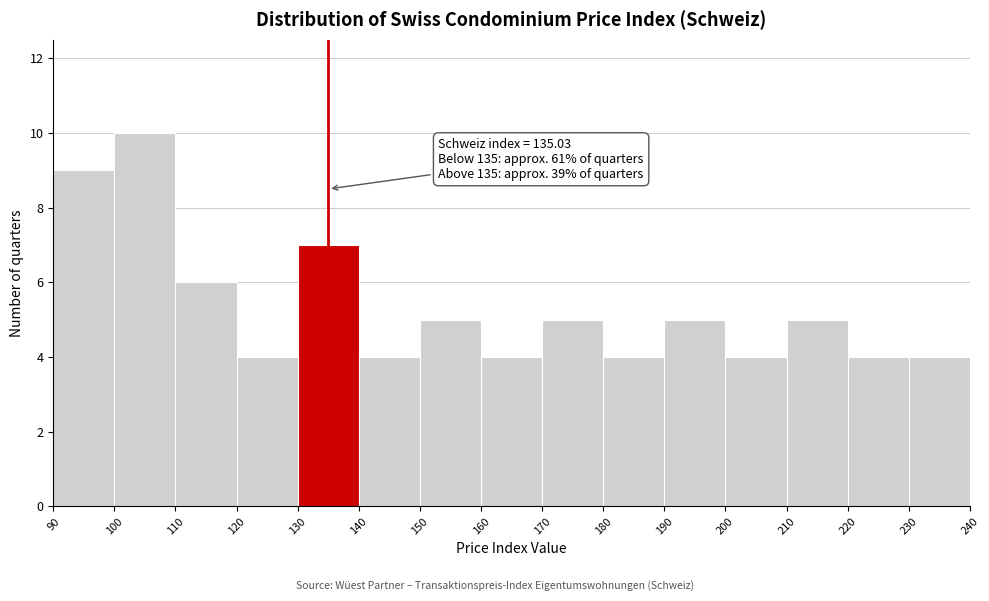

Which range on the x-axis has the tallest bar?

100 to 110